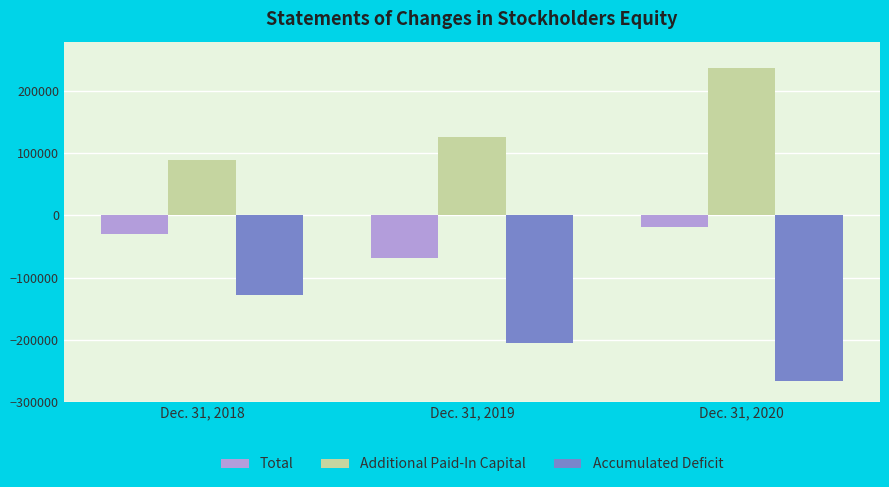

How many categories are shown in the chart?

3